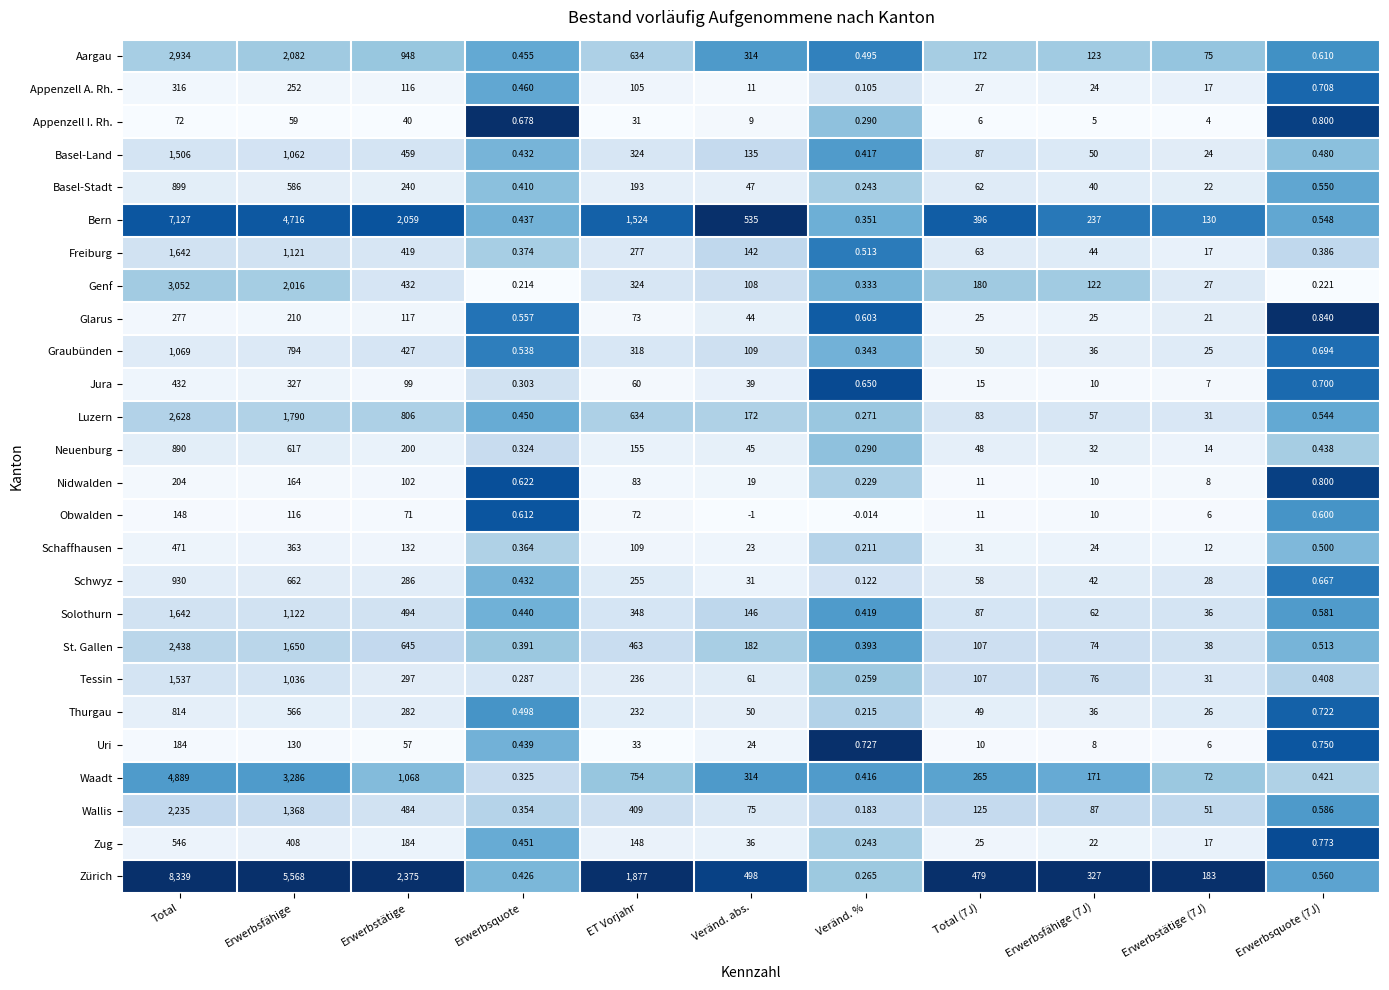

At which category does the chart reach its peak across all series?

Total